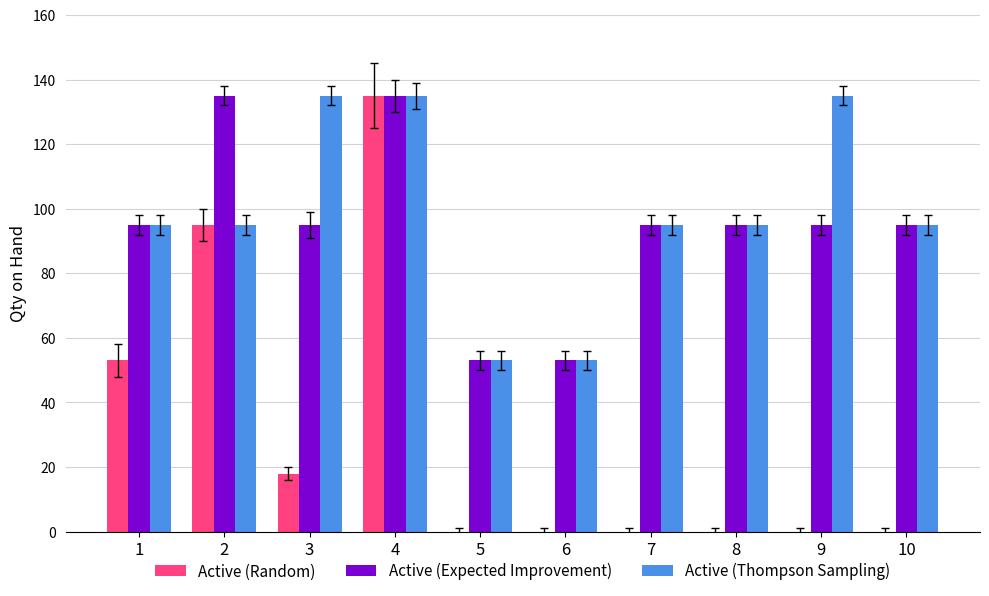

At which category is the sum across all series the highest?

4